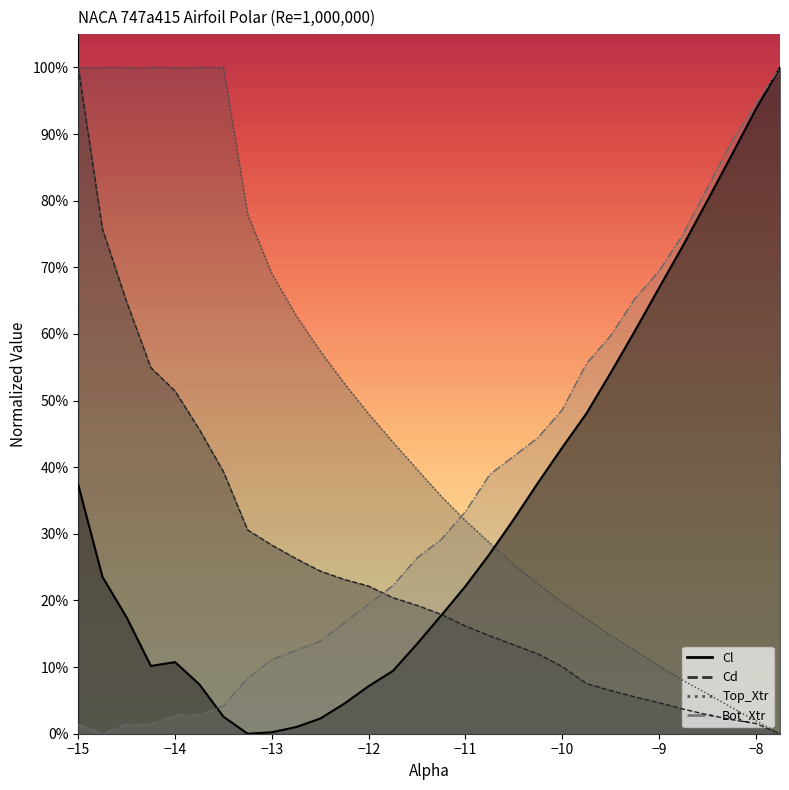

Rank the categories by Top_Xtr value from highest to lowest.

-15.0, -14.75, -14.5, -14.25, -14.0, -13.75, -13.5, -13.25, -13.0, -12.75, -12.5, -12.25, -12.0, -11.75, -11.5, -11.25, -11.0, -10.75, -10.5, -10.25, -10.0, -9.75, -9.5, -9.25, -9.0, -8.75, -8.5, -8.25, -8.0, -7.75